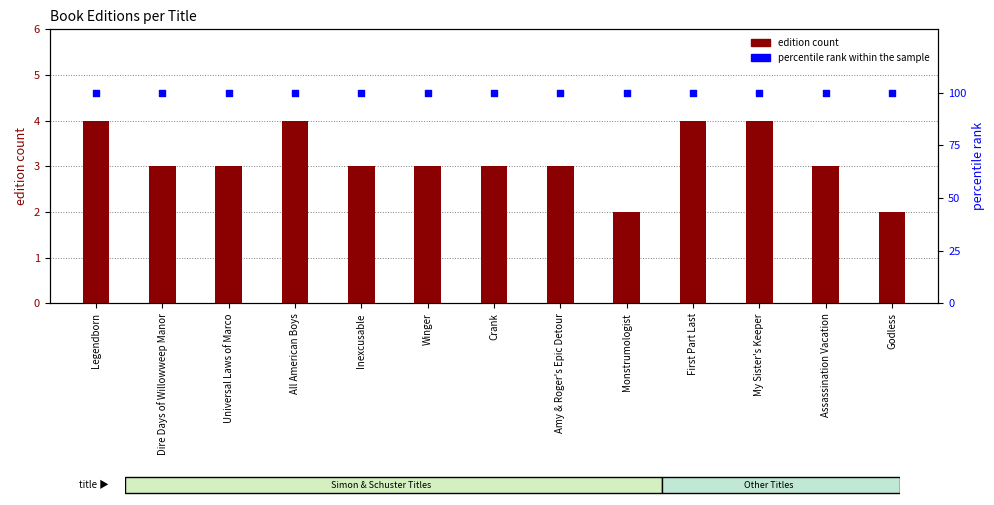

Which series has the largest total across all categories?

percentile rank within the sample